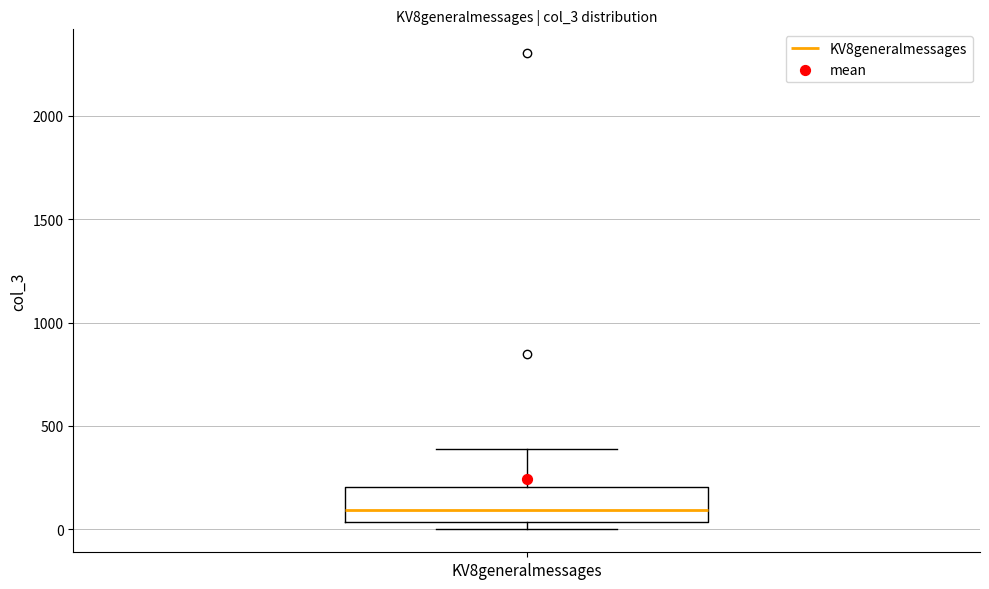

Where does the median line of the box for KV8generalmessages sit on the y-axis? The values are not printed on the chart, so give them approximately, as read against the axis.

100